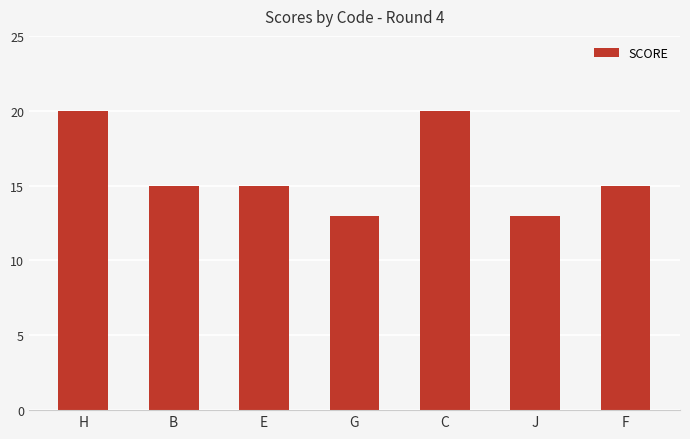

The value at H is 8. True or false?

False